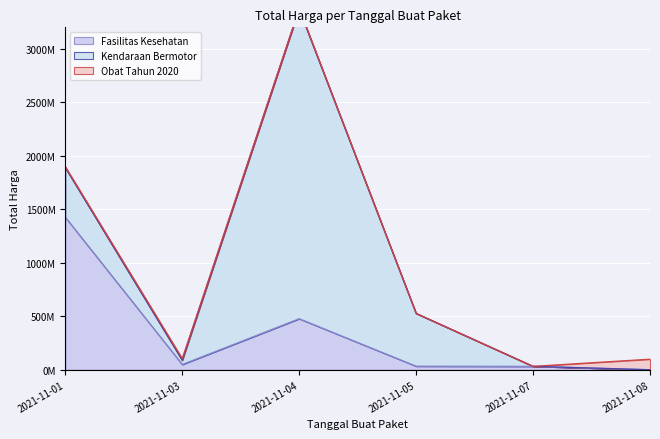

What is the sum of the Kendaraan Bermotor values at 2021-11-04 and 2021-11-01?

3356124100